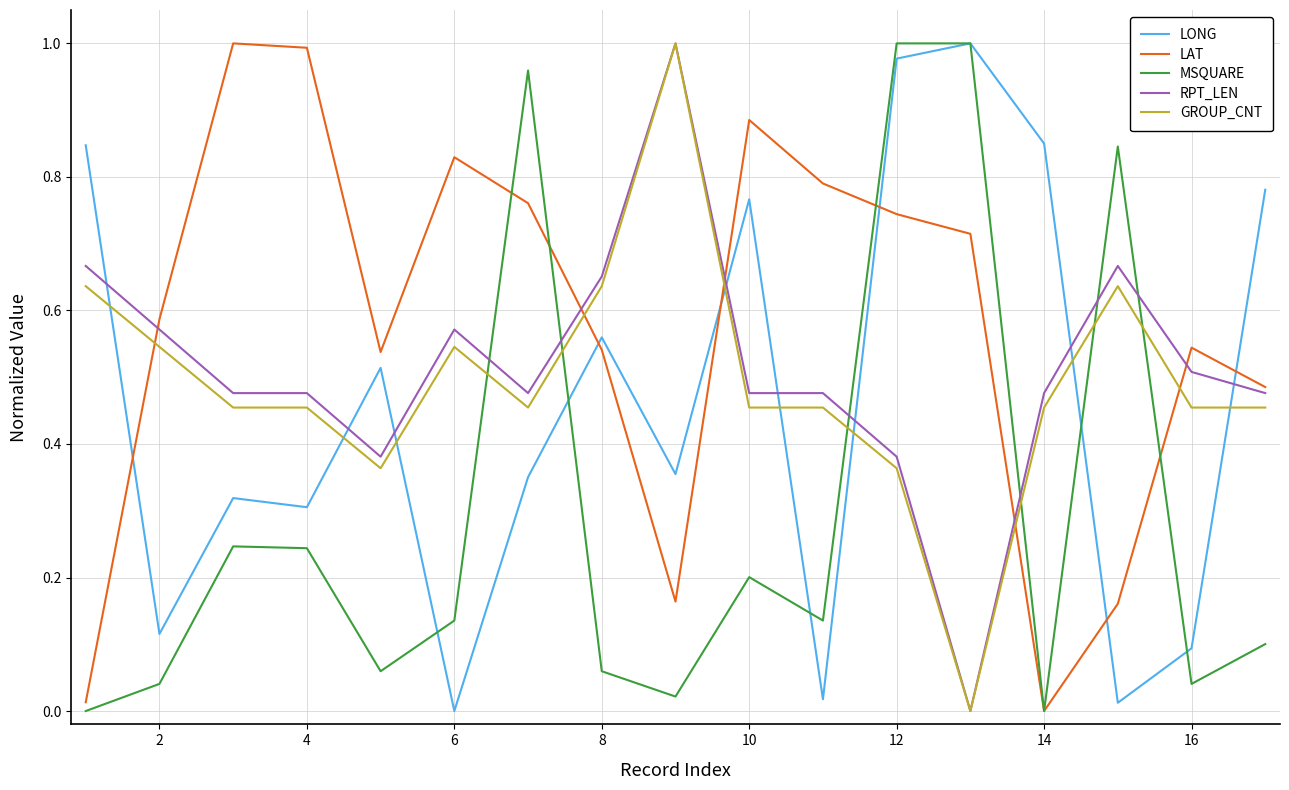

How many times do LAT and LONG cross each other?

6